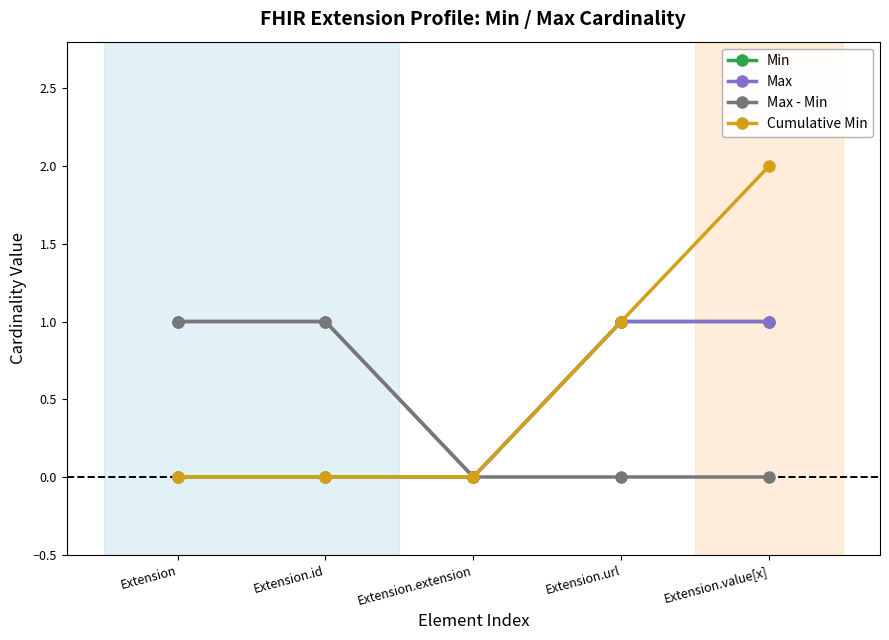

Which series has the largest total across all categories?

Max